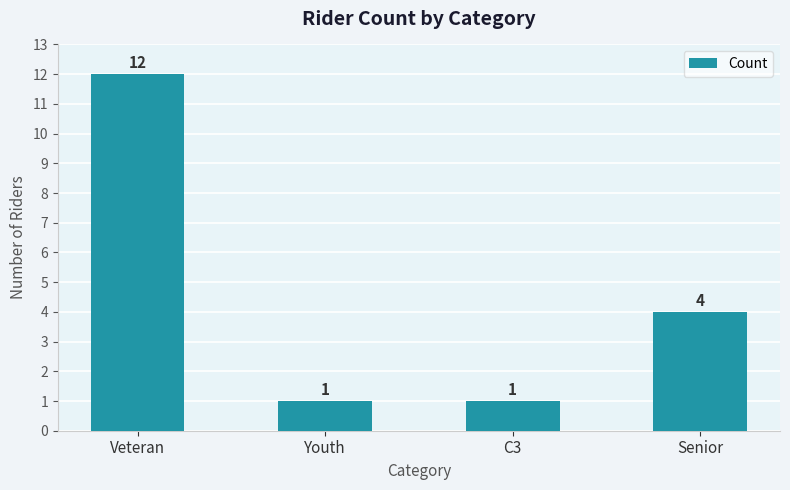

What is the smallest value displayed?

1